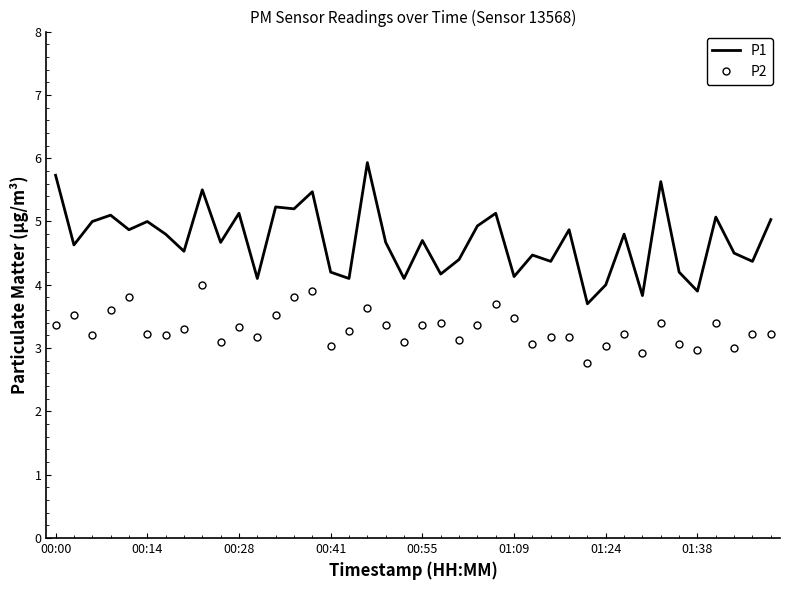

List the series in order of their peak value, highest first.

P1, P2